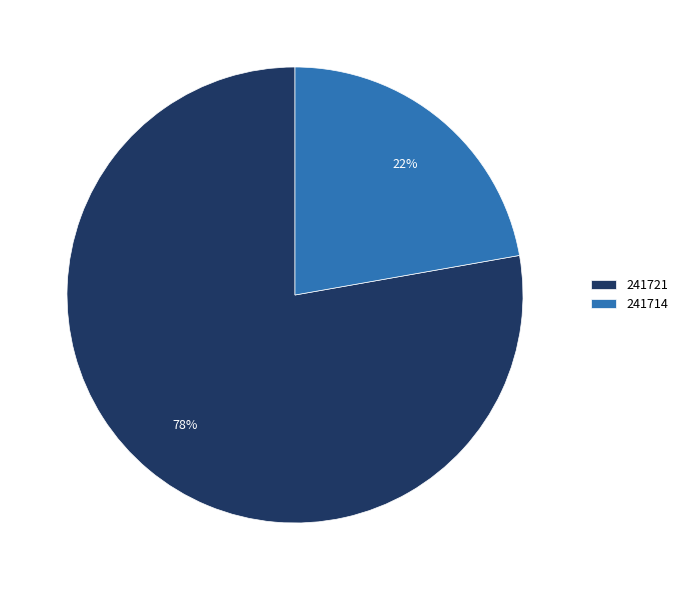

Which slice represents more than half of the pie?

241721